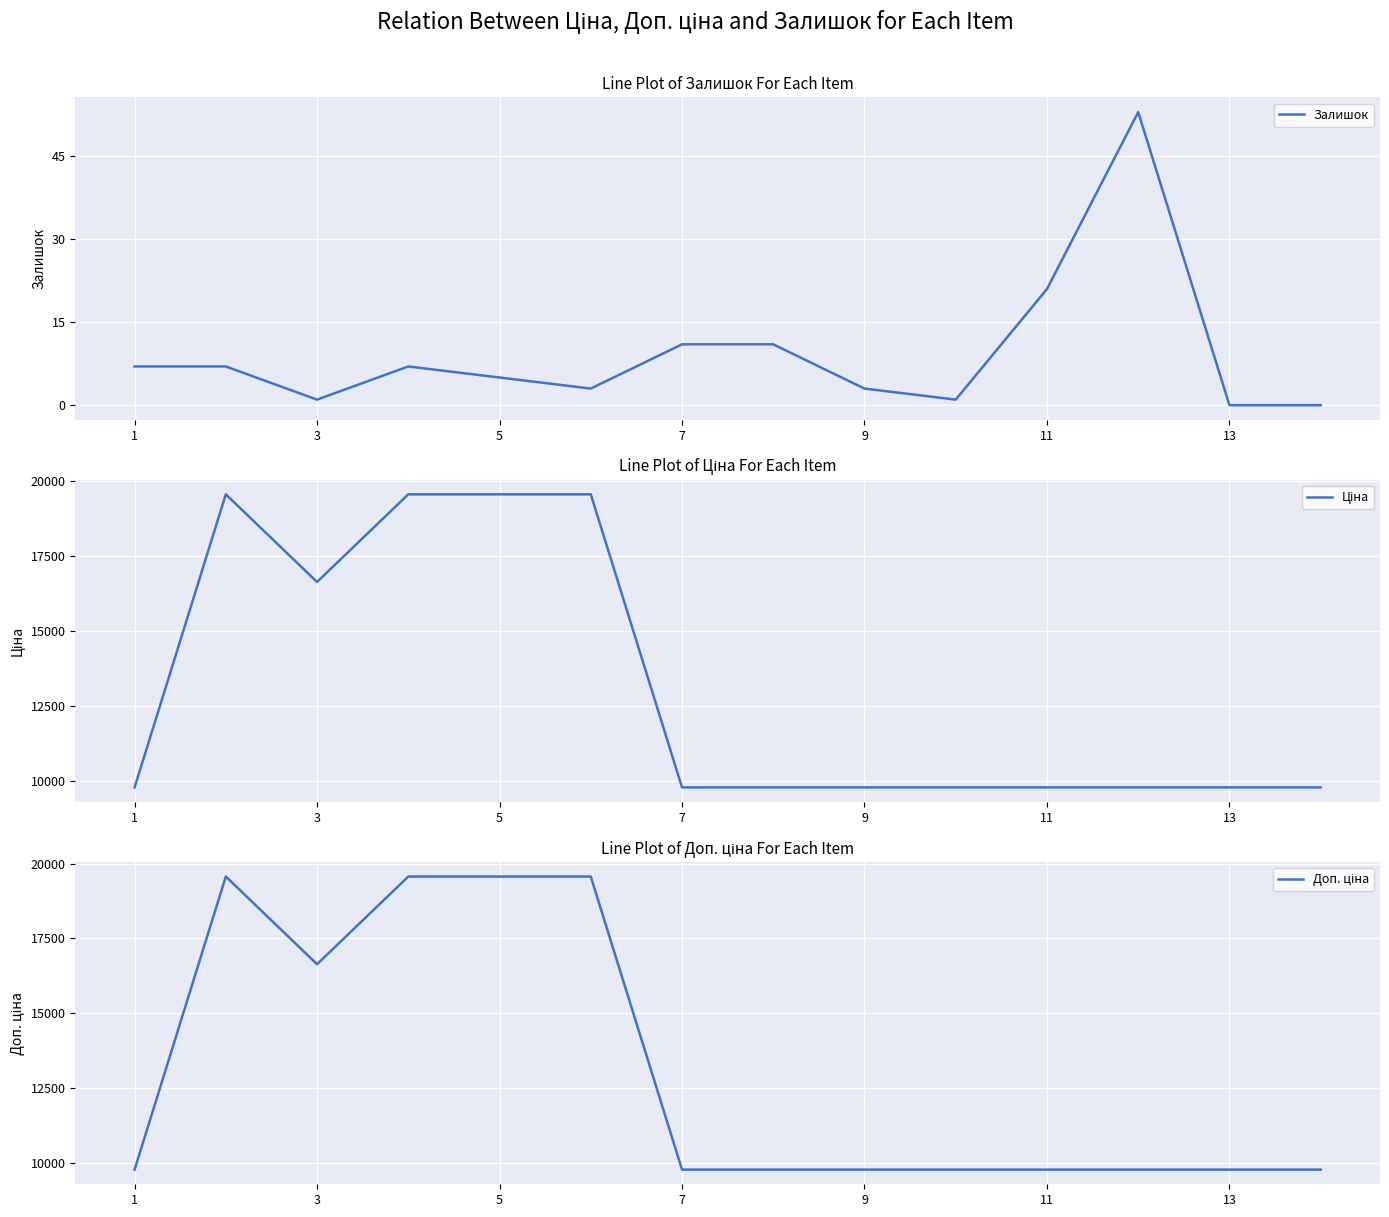

The value of Залишок at 7 is 16. True or false?

False